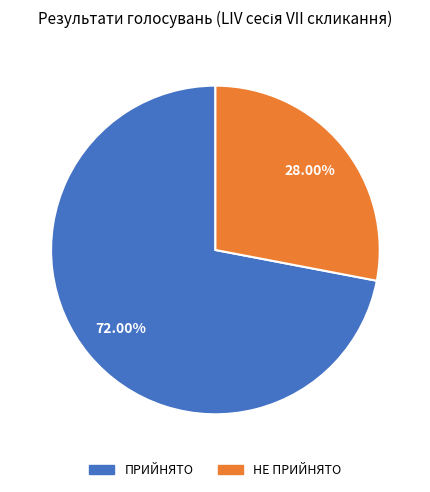

The ПРИЙНЯТО slice represents 58% of the pie. True or false?

False